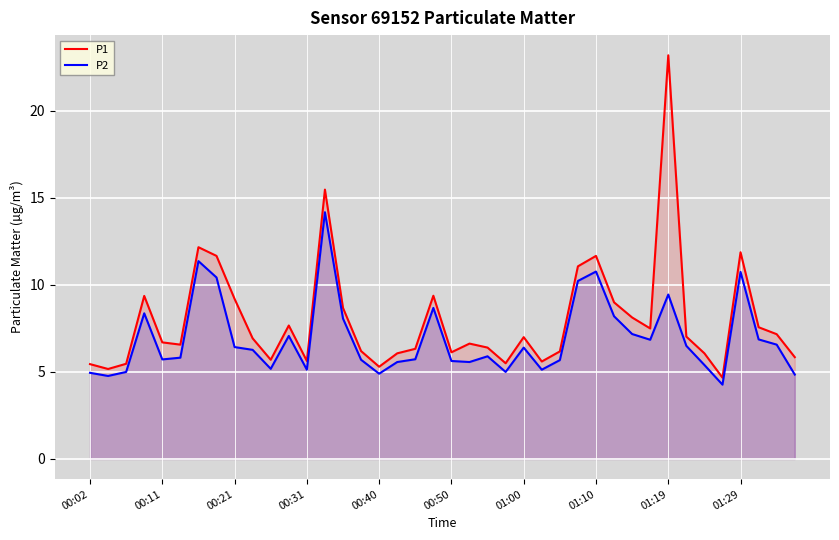

How many values in the P2 series exceed 6?

20